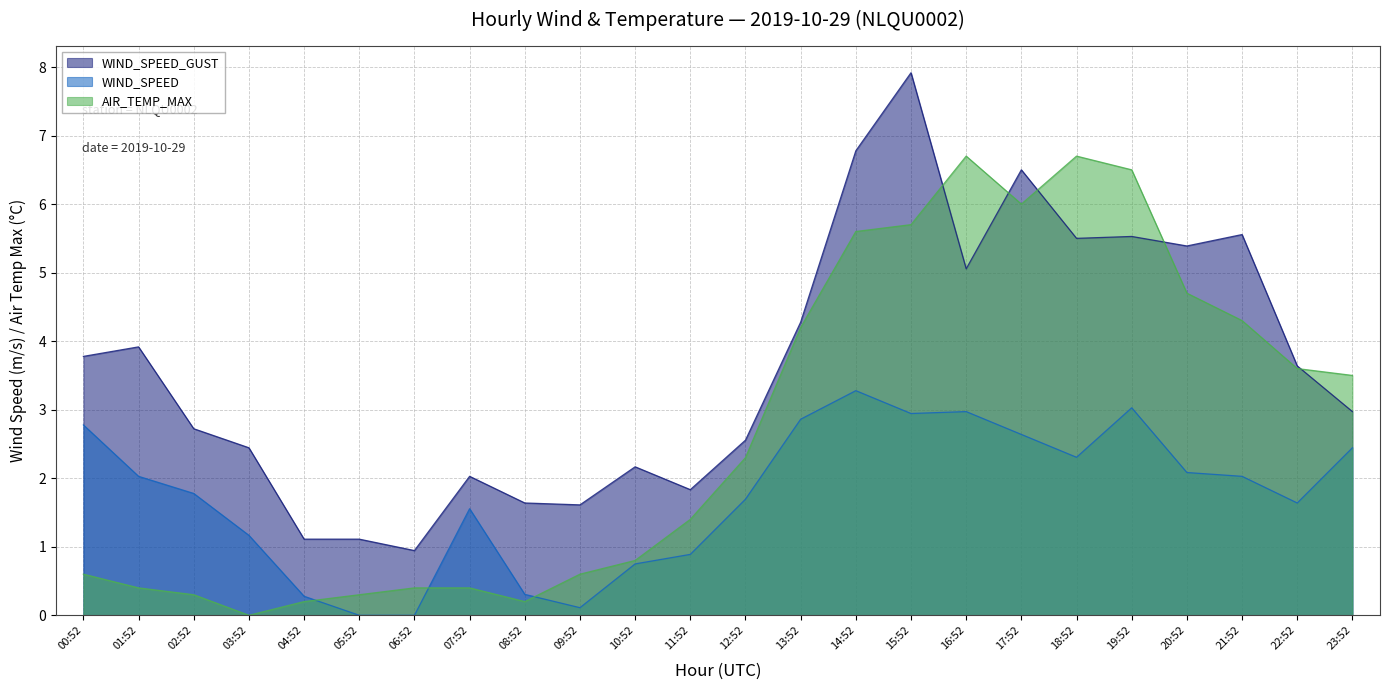

Where does the WIND_SPEED_GUST series first go above 3?

00:52